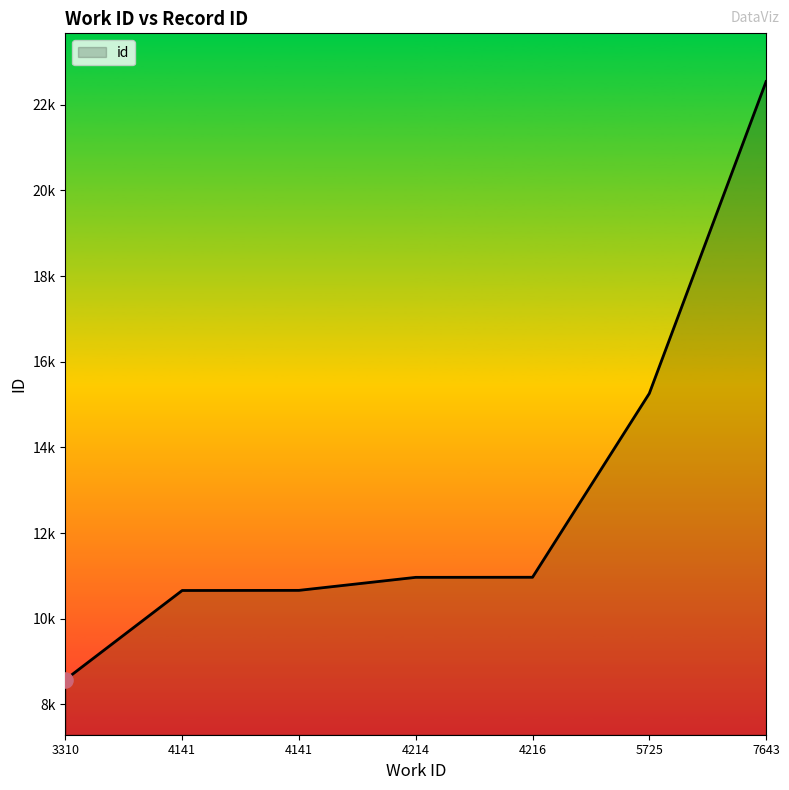

What is the change in value from 4141 to 7643?

+11885